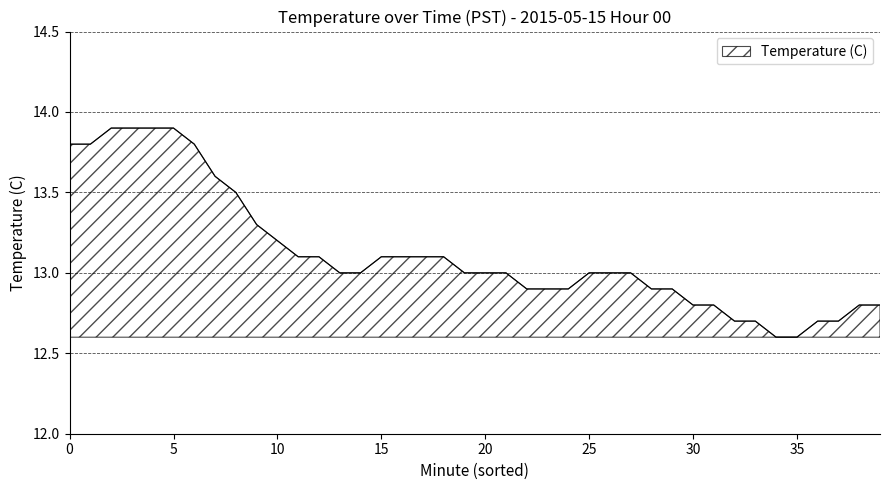

What is the smallest value displayed?

12.6